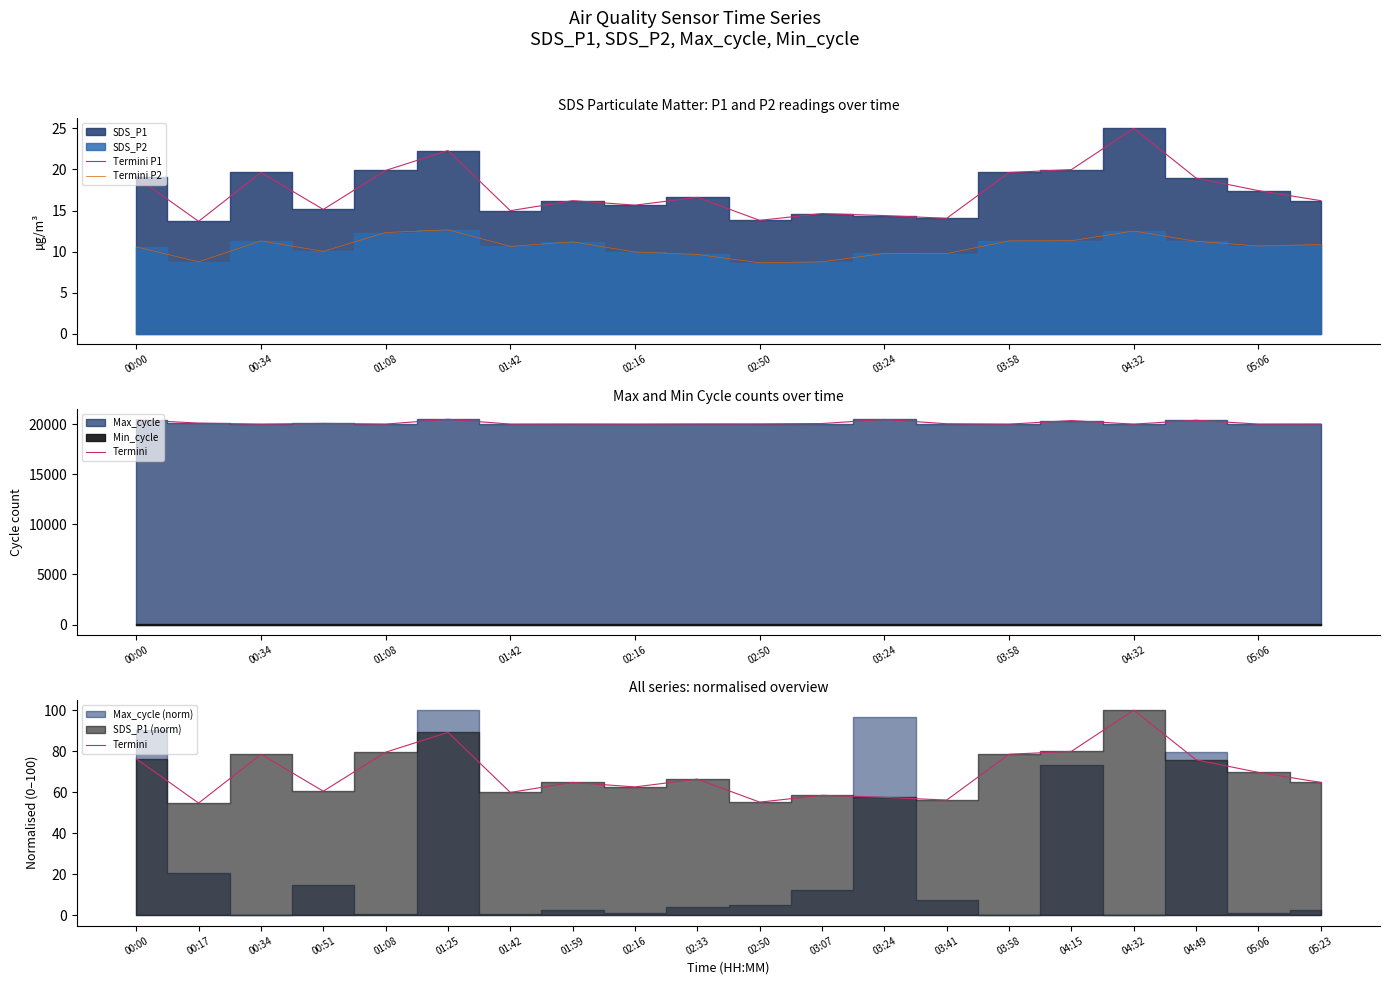

What is the value of the SDS_P1 termini point at the 2nd from the left?

54.7